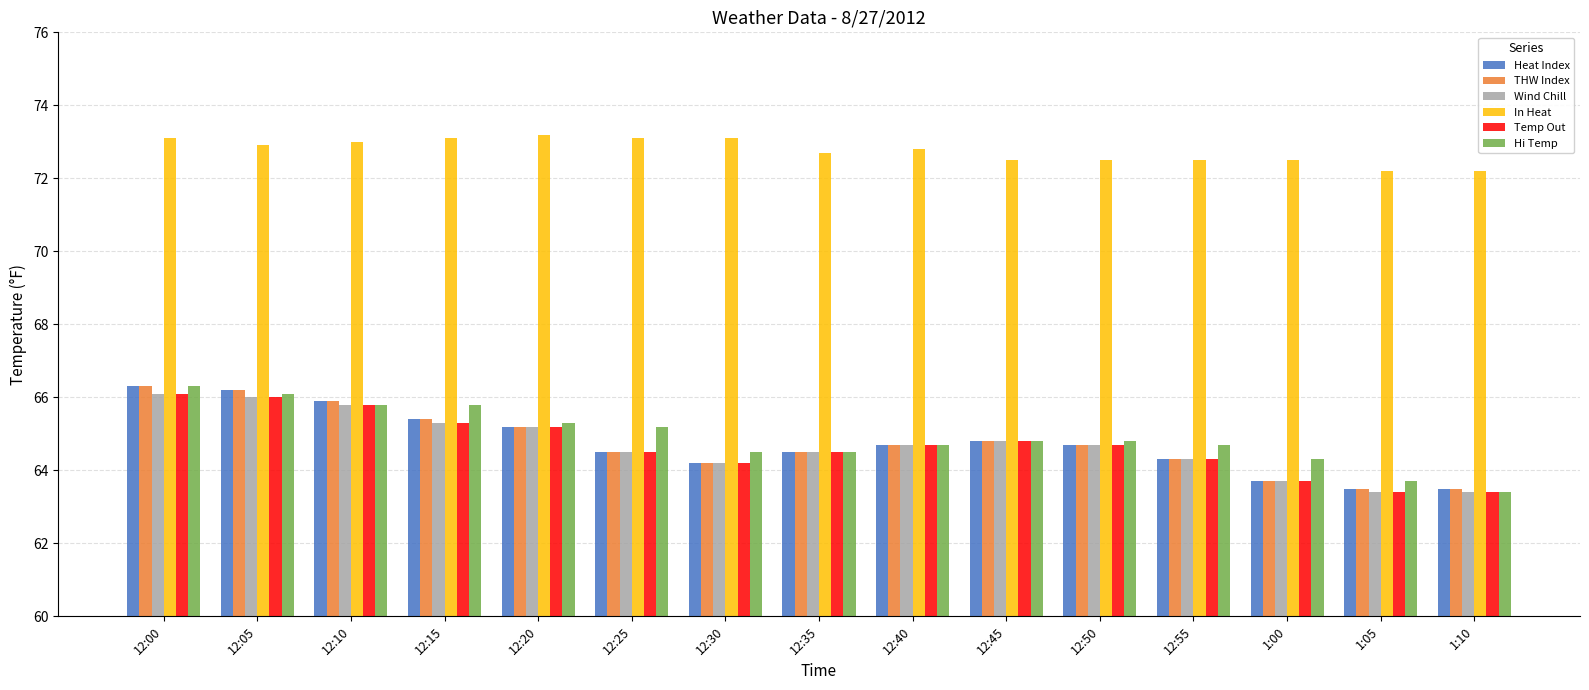

How many values in the Temp Out series are below 64?

3